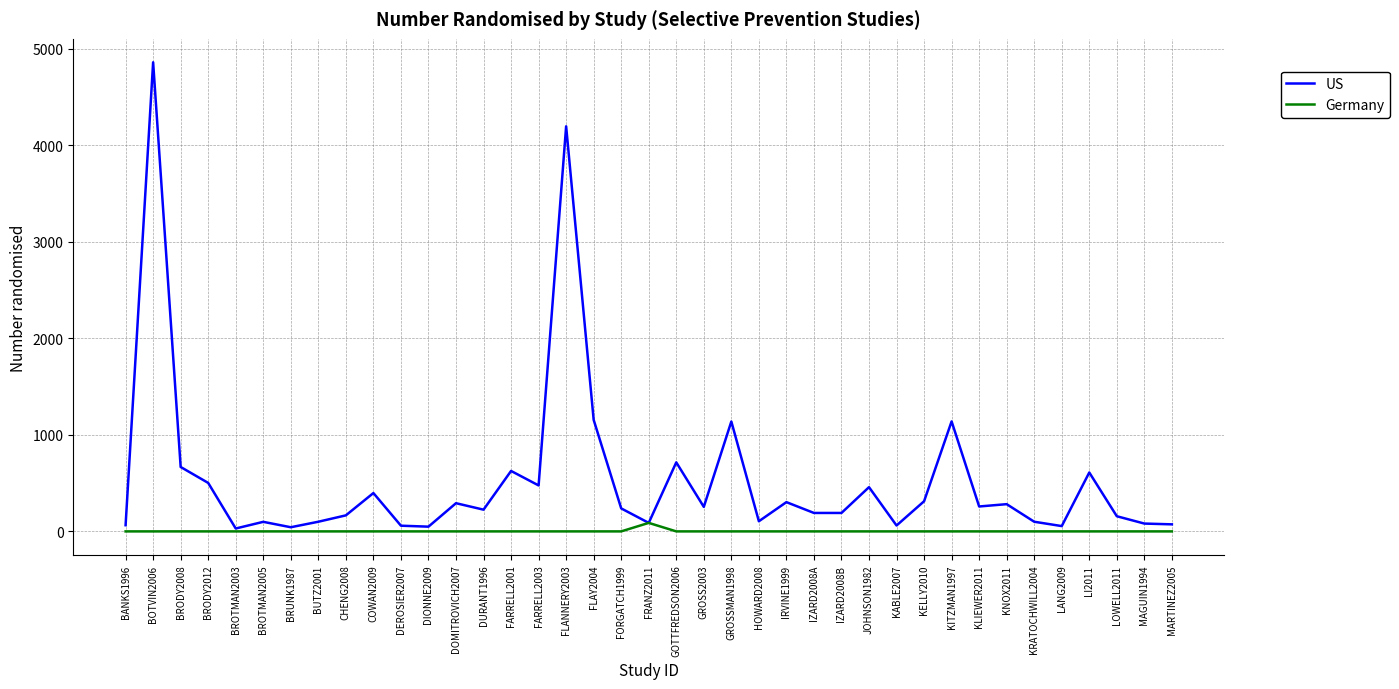

What is the maximum value shown in the chart?

4858